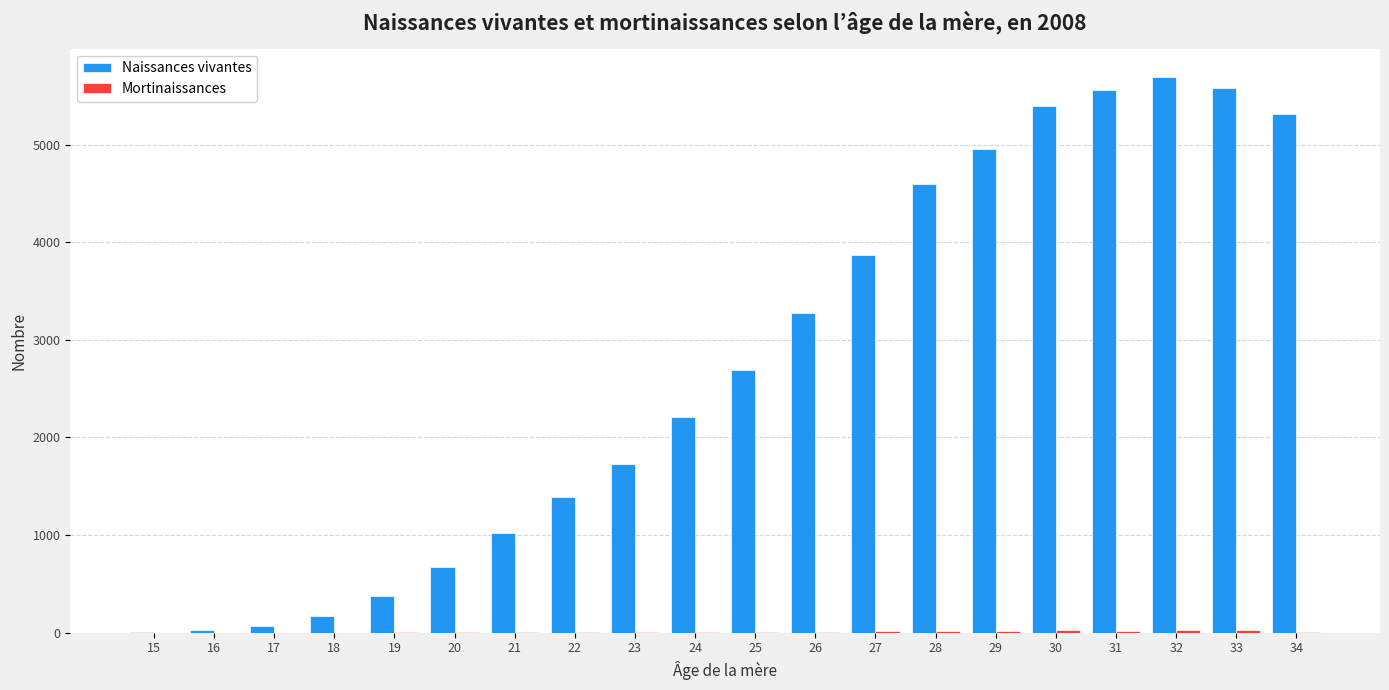

Which series changed the most between 24 and 28?

Naissances vivantes